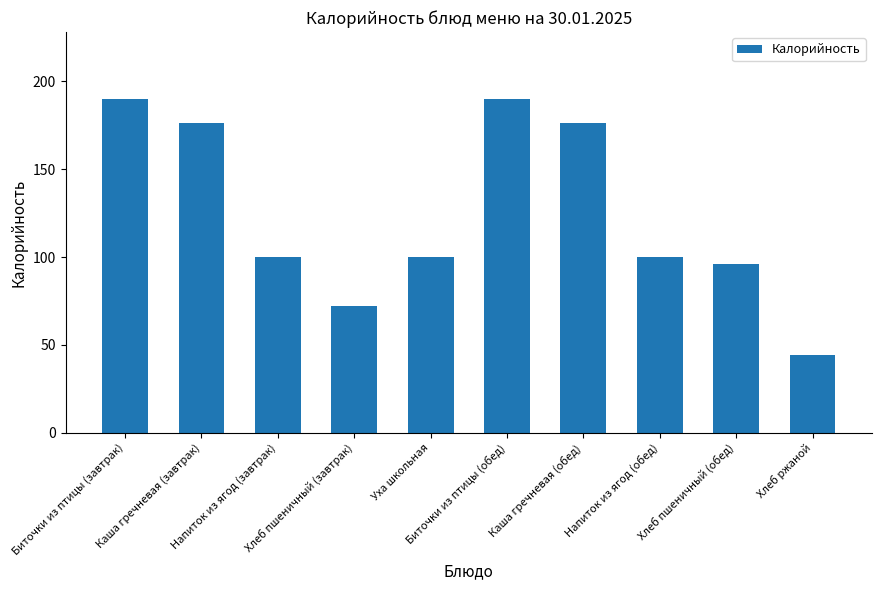

What is the minimum value shown in the chart?

44